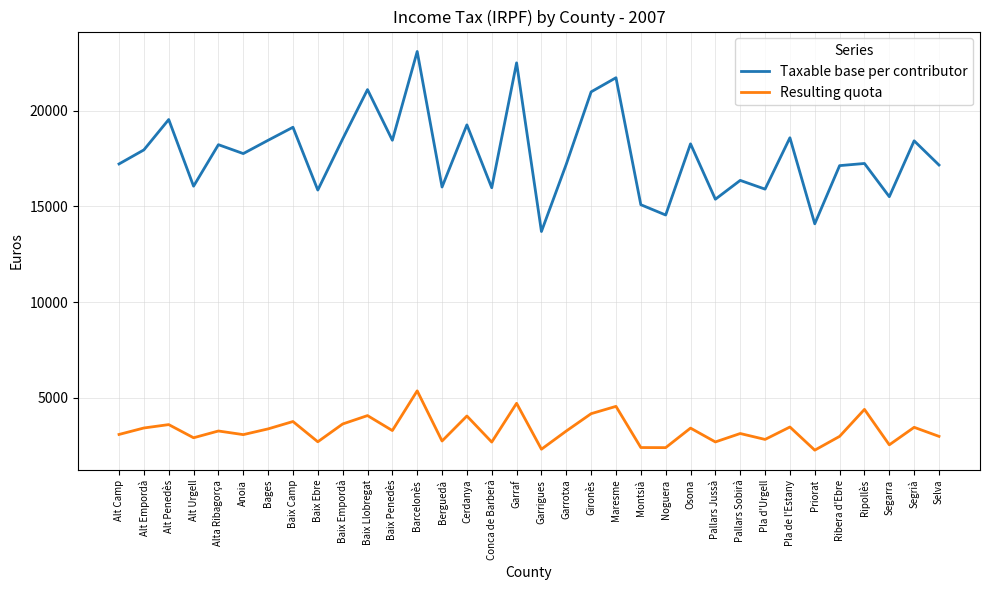

Rank the series at Pallars Sobirà from lowest to highest value.

Resulting quota, Taxable base per contributor